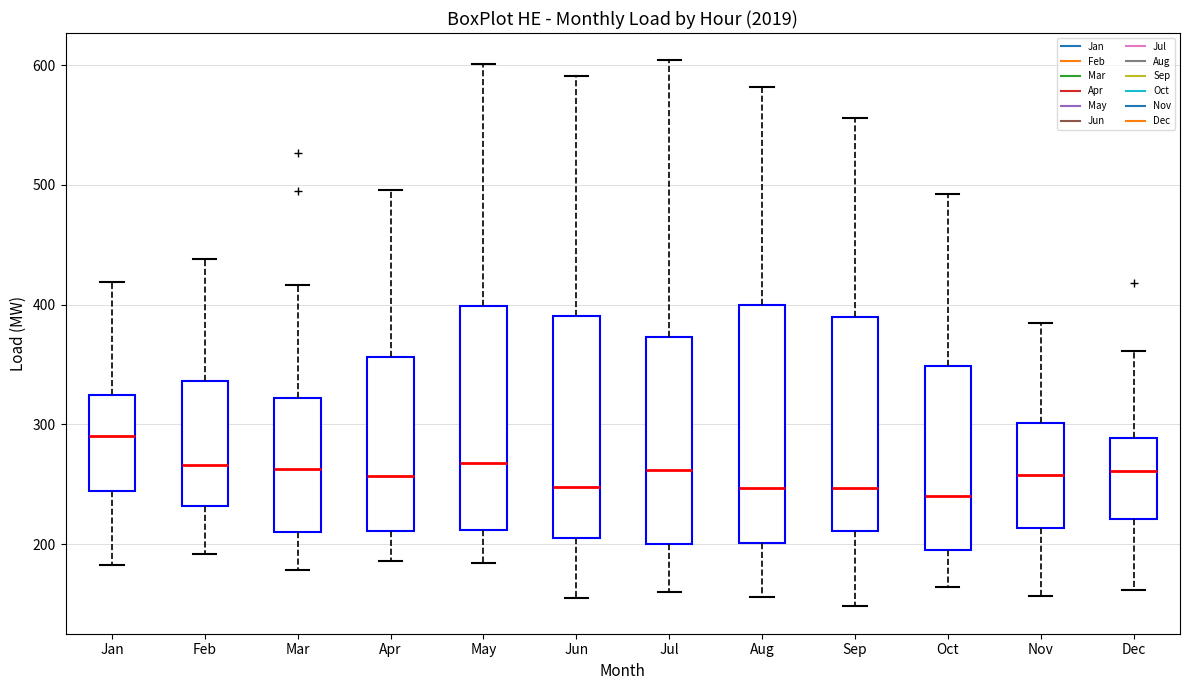

Reading left to right, transcribe this box plot: for each box, give where its median line is, the range the box spans, and where its two whiskers end, as read against the y-axis. The values are not printed on the chart, so give them approximately, as read against the axis.

Jan: median 290, box 240 to 320, whiskers 180 to 420
Feb: median 270, box 230 to 340, whiskers 190 to 440
Mar: median 260, box 210 to 320, whiskers 180 to 420
Apr: median 260, box 210 to 360, whiskers 190 to 500
May: median 270, box 210 to 400, whiskers 180 to 600
Jun: median 250, box 210 to 390, whiskers 160 to 590
Jul: median 260, box 200 to 370, whiskers 160 to 600
Aug: median 250, box 200 to 400, whiskers 160 to 580
Sep: median 250, box 210 to 390, whiskers 150 to 560
Oct: median 240, box 200 to 350, whiskers 160 to 490
Nov: median 260, box 210 to 300, whiskers 160 to 390
Dec: median 260, box 220 to 290, whiskers 160 to 360